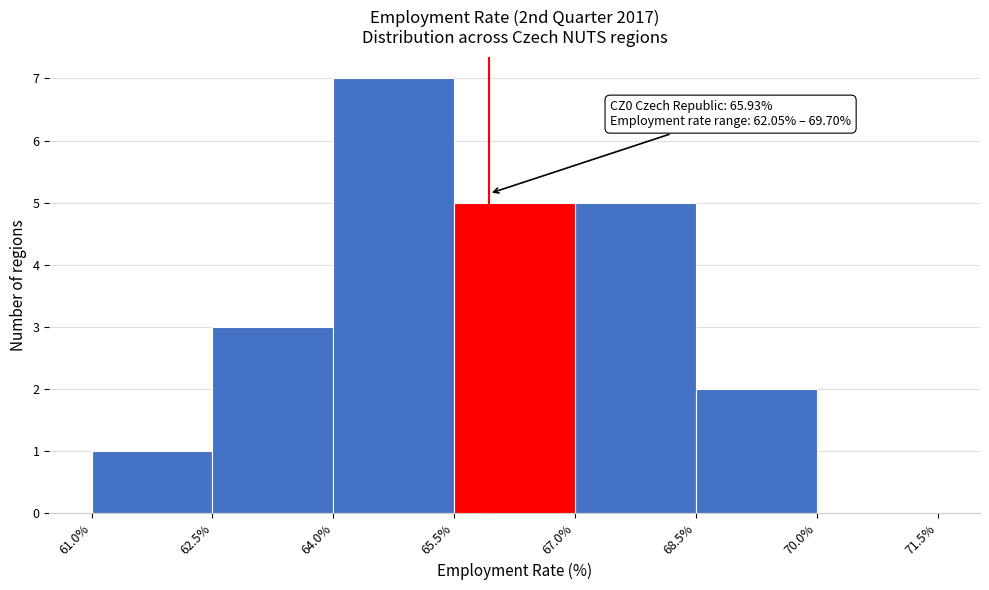

Over which range of the x-axis is the bar tallest?

64.0% to 65.5%